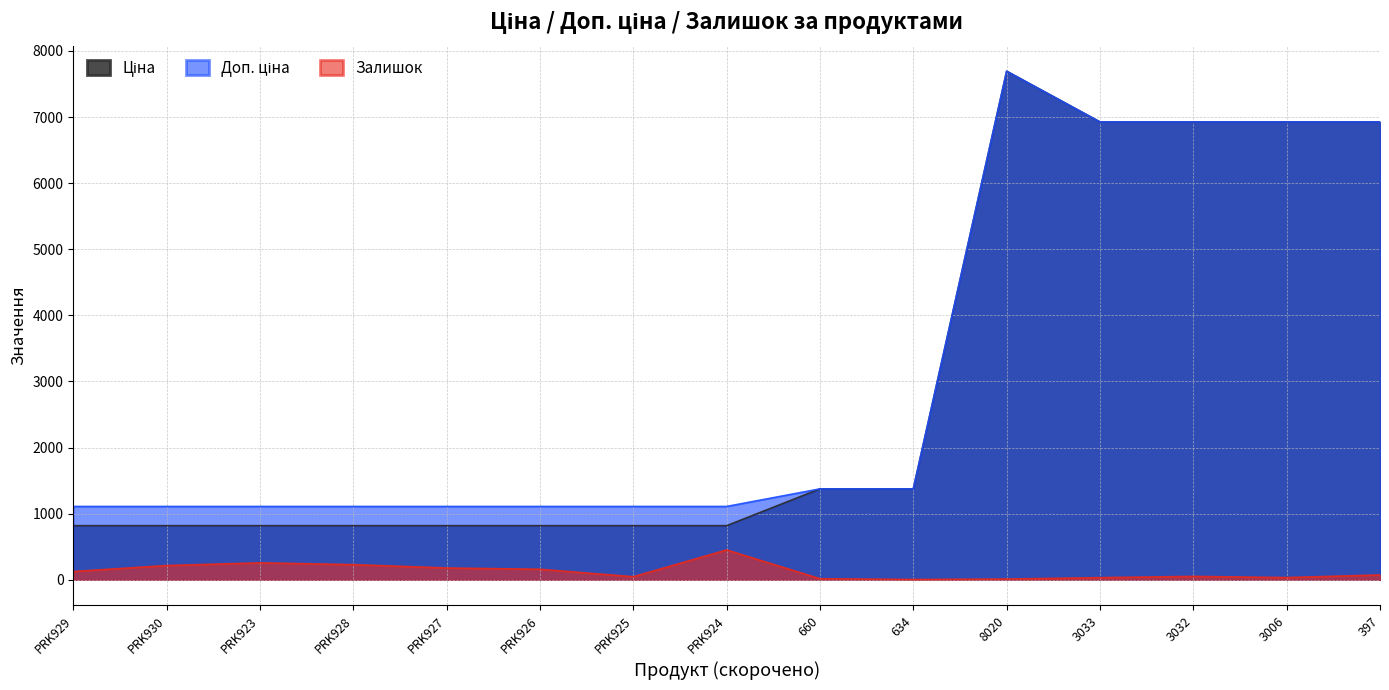

What is the sum of the Залишок values at PRK923 and 3006?

289.0